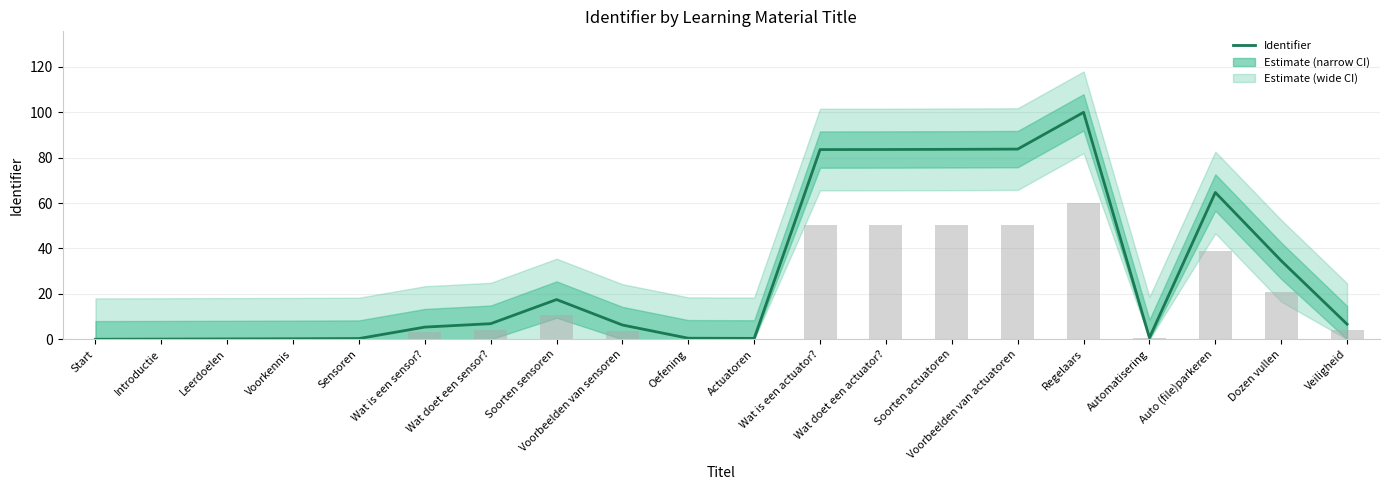

Does the chart contain stacked bars?

No